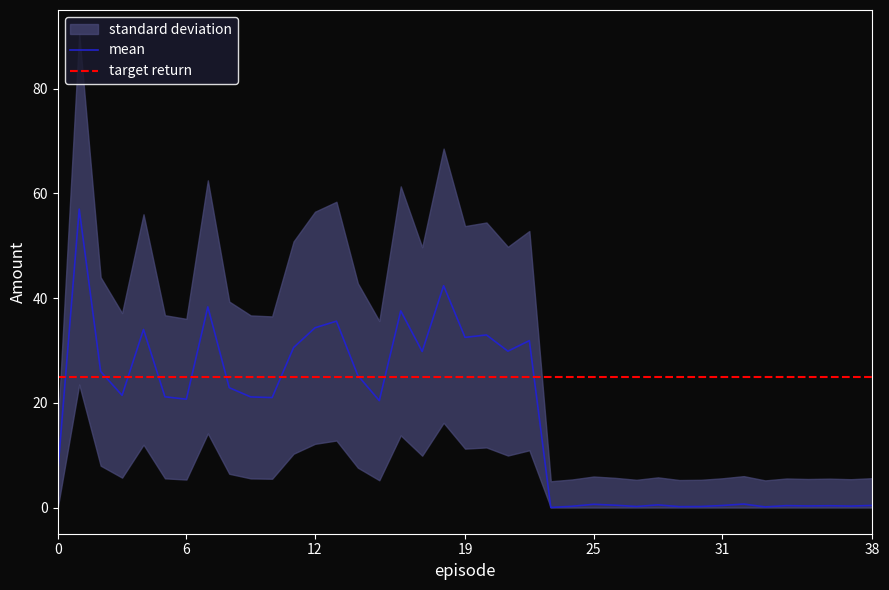

What is the maximum value for mean?

57.0